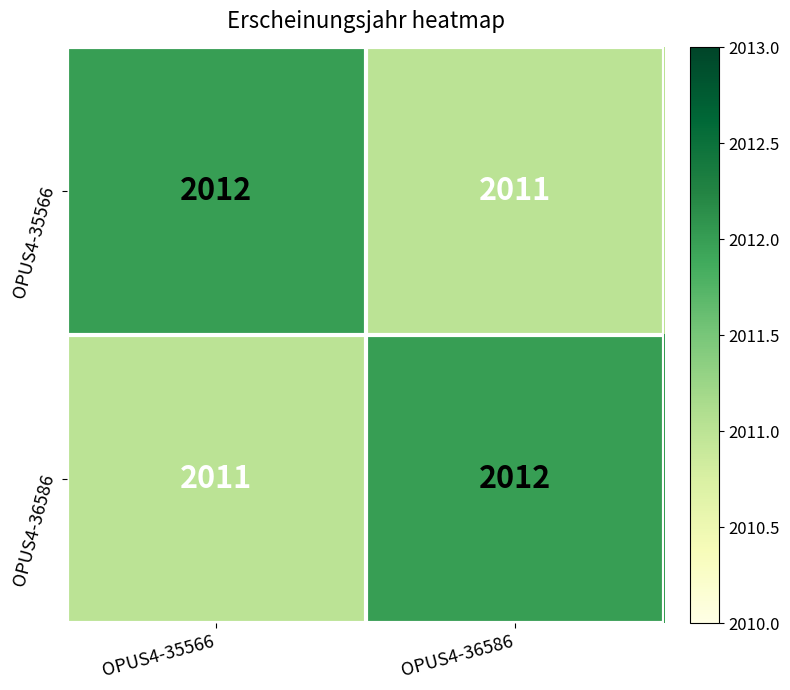

Reading left to right, what are all the values shown in this chart?

OPUS4-35566: OPUS4-35566=2012	OPUS4-36586=2011
OPUS4-36586: OPUS4-35566=2011	OPUS4-36586=2012